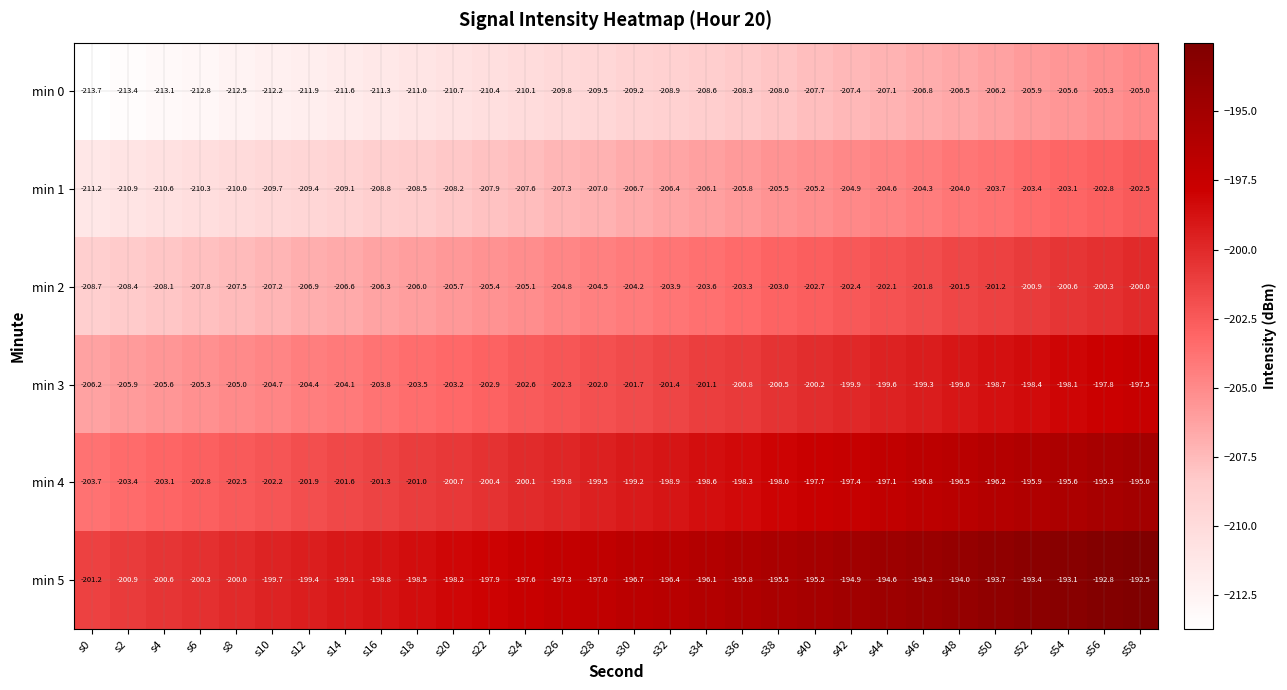

What is the total value across all series at s58?

-1192.5